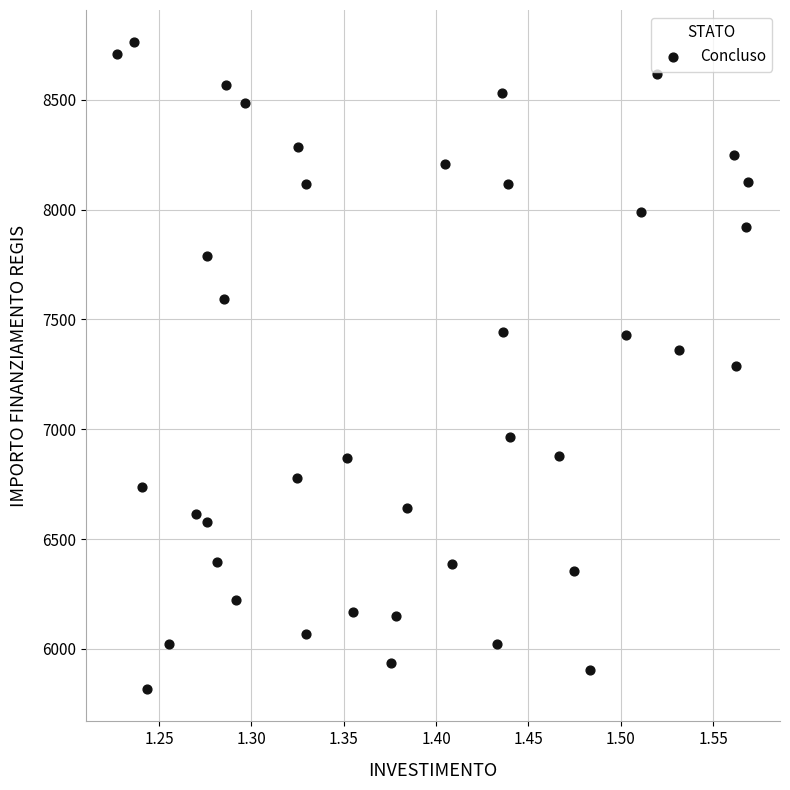

What is the range of X values (max minus min)?

0.3